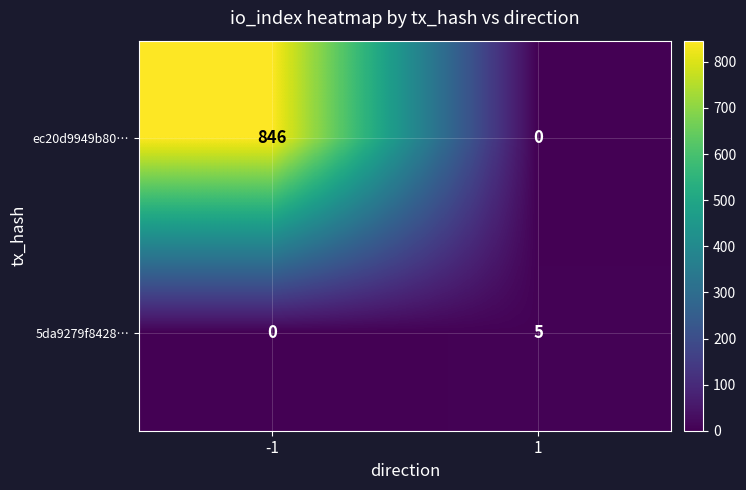

Between -1 and 1, which series saw the biggest shift?

ec20d9949b80…